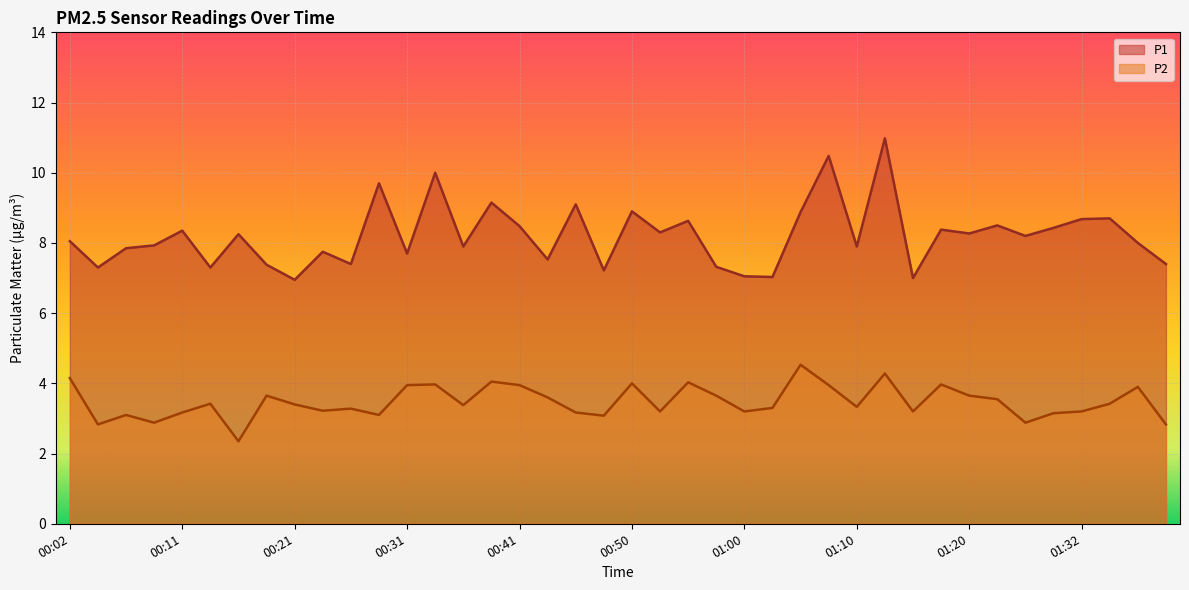

What is the value of the P2 point at the 27th from the left?

4.5